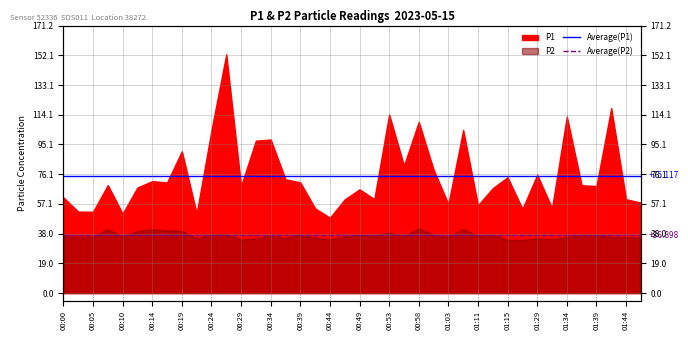

Between 00:00 and 00:05, which is larger?

00:00